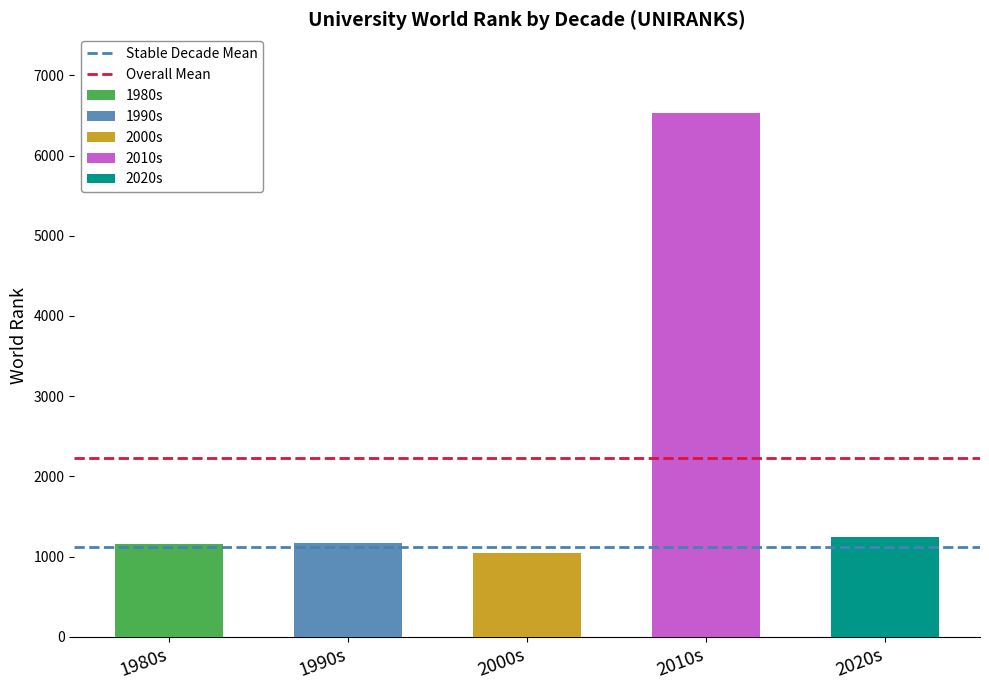

What is the average value of the Stable Decade Mean series?

1120.0